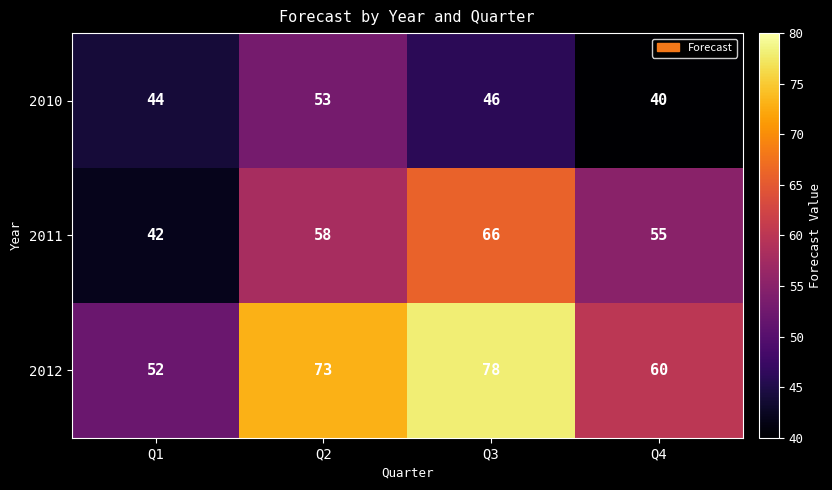

What is the spread (max minus min) of values at Q4?

20